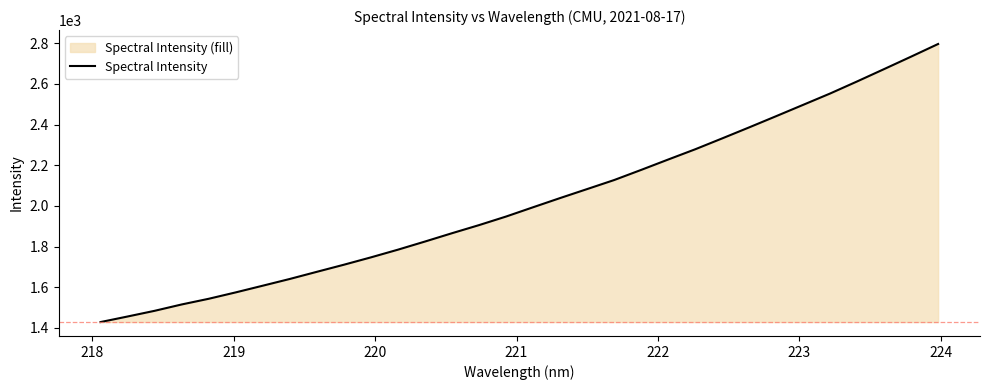

What is the difference between the maximum and minimum values?

1368.3